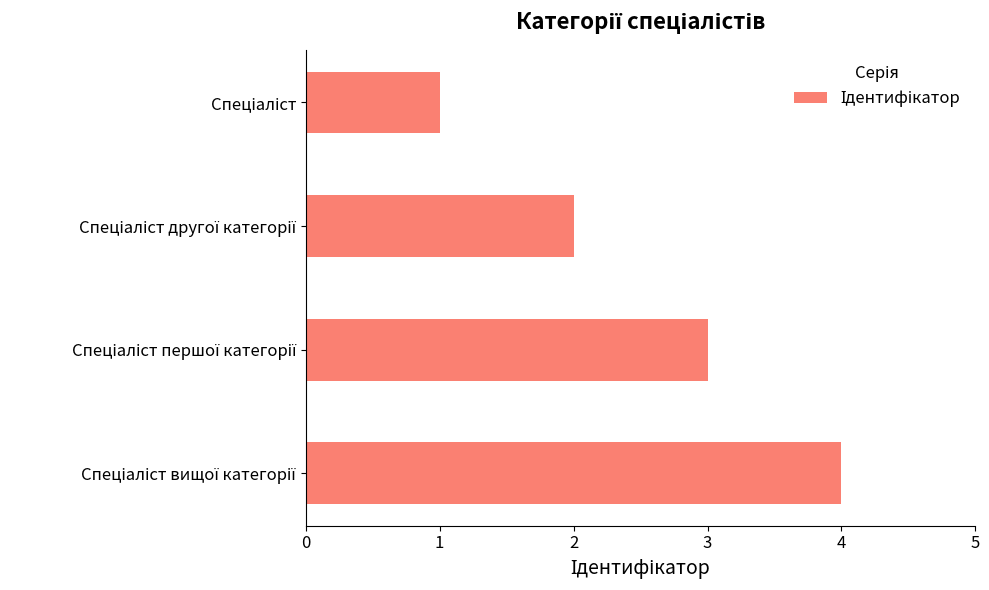

What is the sum of all values?

10